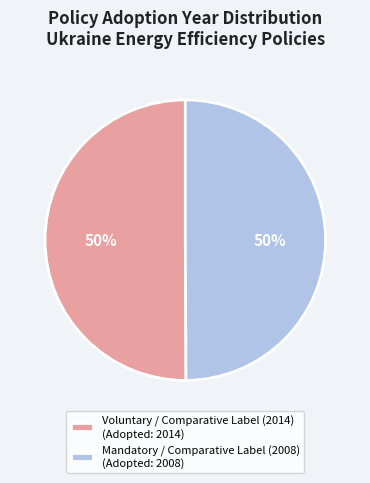

What percentage is the Voluntary / Comparative Label (2014) slice, to the nearest percent?

50%